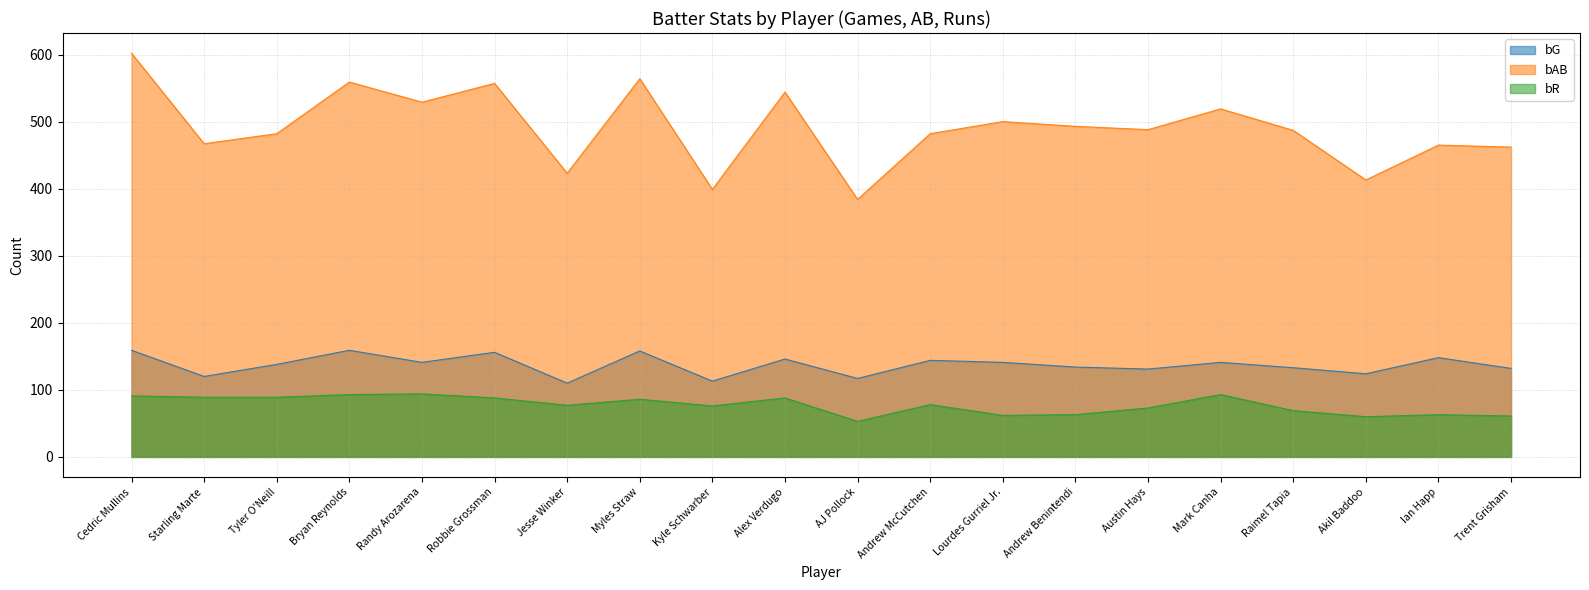

What is the minimum value for bR?

53